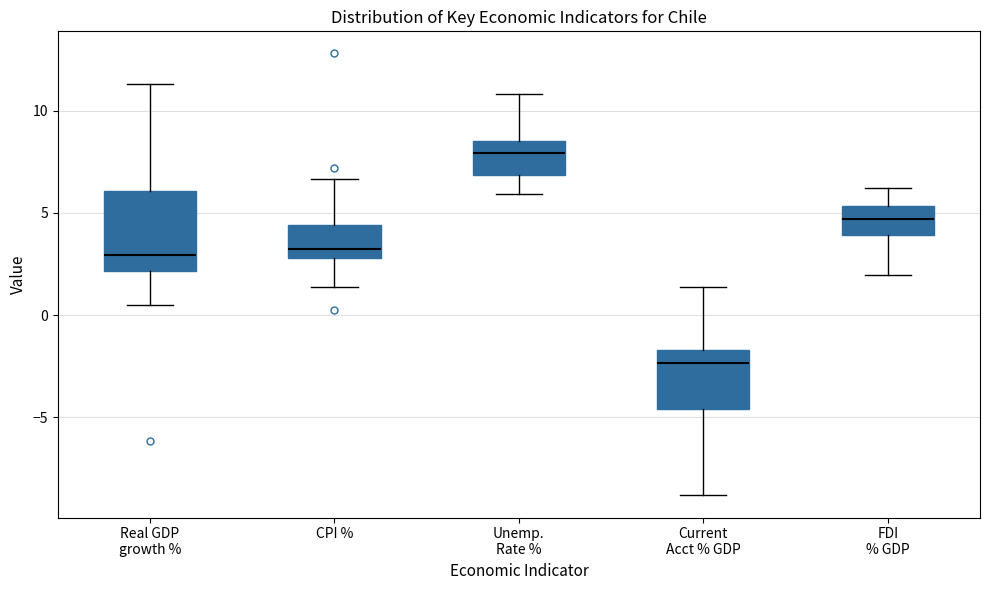

Reading left to right, transcribe this box plot: for each box, give where its median line is, the range the box spans, and where its two whiskers end, as read against the y-axis. The values are not printed on the chart, so give them approximately, as read against the axis.

Real GDP growth %: median 3.0, box 2.0 to 6.0, whiskers 0.5 to 11.5
CPI %: median 3.0 (just above the box's lower edge), box 3.0 to 4.5, whiskers 1.5 to 6.5
Unemp. Rate %: median 8.0, box 7.0 to 8.5, whiskers 6.0 to 11.0
Current Acct % GDP: median -2.5, box -4.5 to -1.5, whiskers -9.0 to 1.5
FDI % GDP: median 4.5, box 4.0 to 5.5, whiskers 2.0 to 6.0